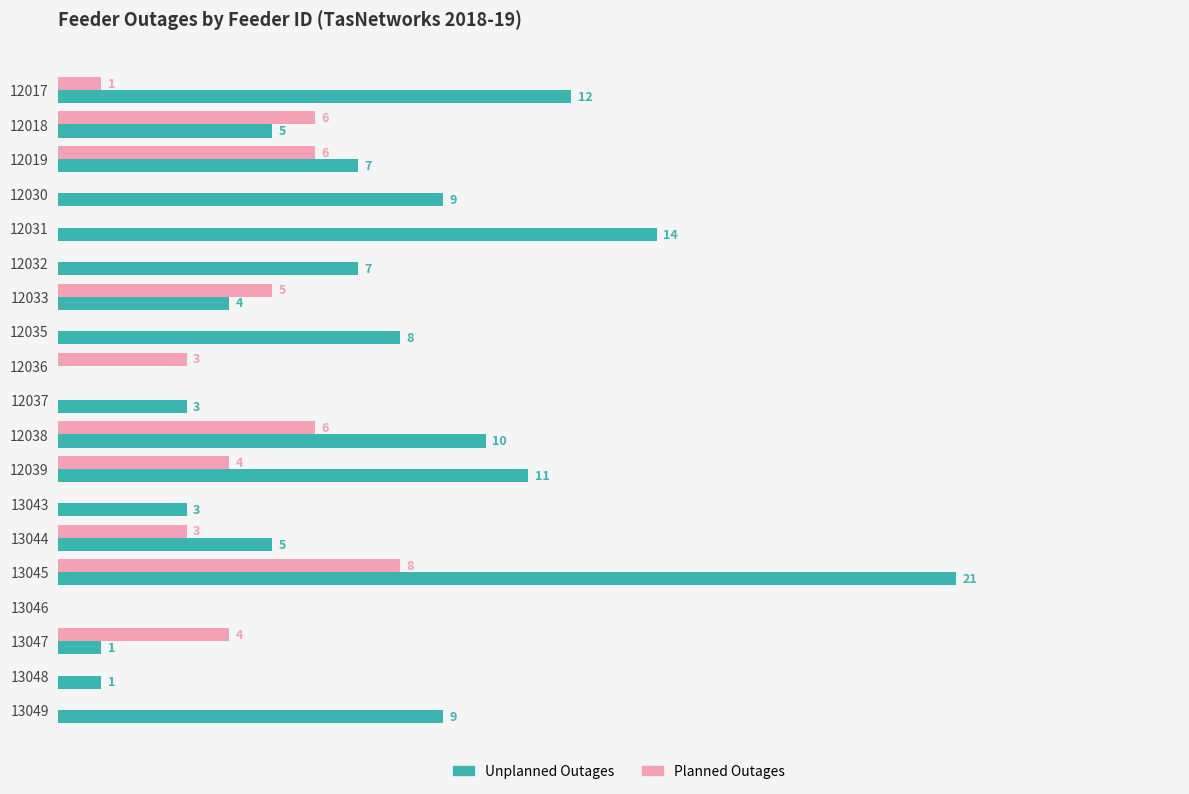

What are all the series names shown in the legend?

Unplanned Outages, Planned Outages